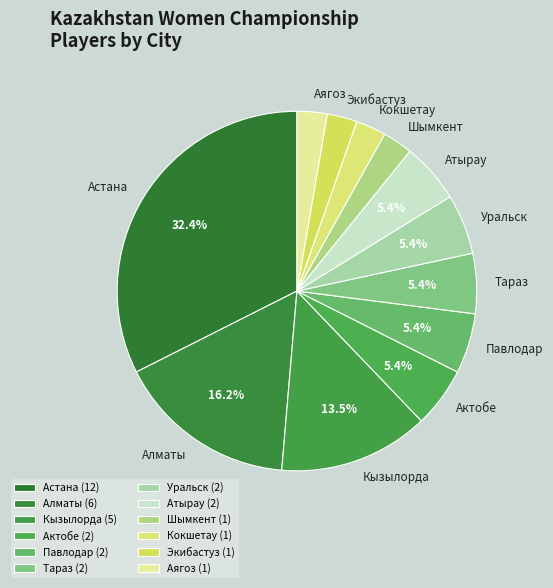

How many segments does this pie chart have?

12